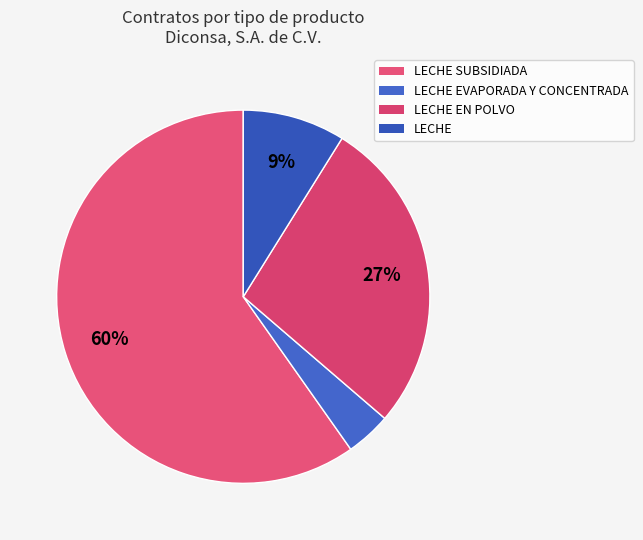

How many segments does this pie chart have?

4